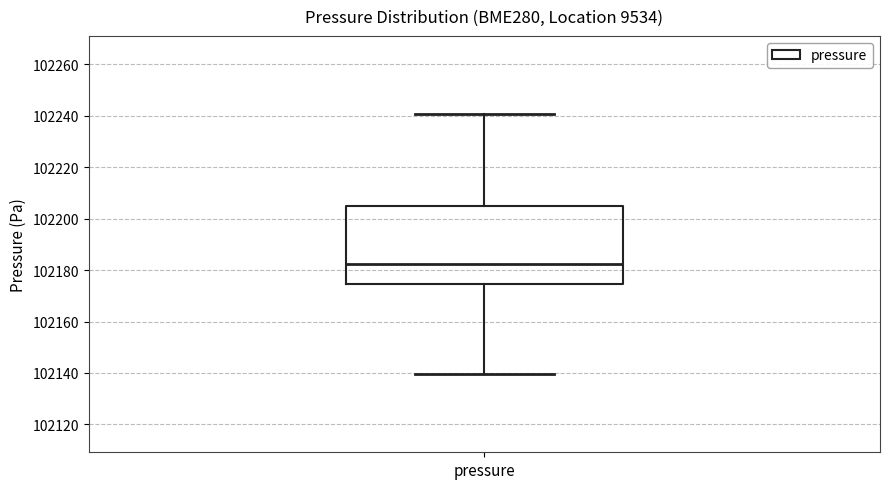

Transcribe this box plot: give where the median line is, the range the box spans, and where the two whiskers end, as read against the y-axis. The values are not printed on the chart, so give them approximately, as read against the axis.

median 102182, box 102174 to 102204, whiskers 102140 to 102240